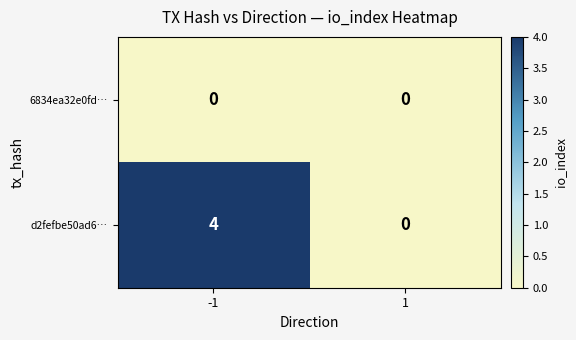

List the series in order of their overall mean, highest first.

d2fefbe50ad6…, 6834ea32e0fd…